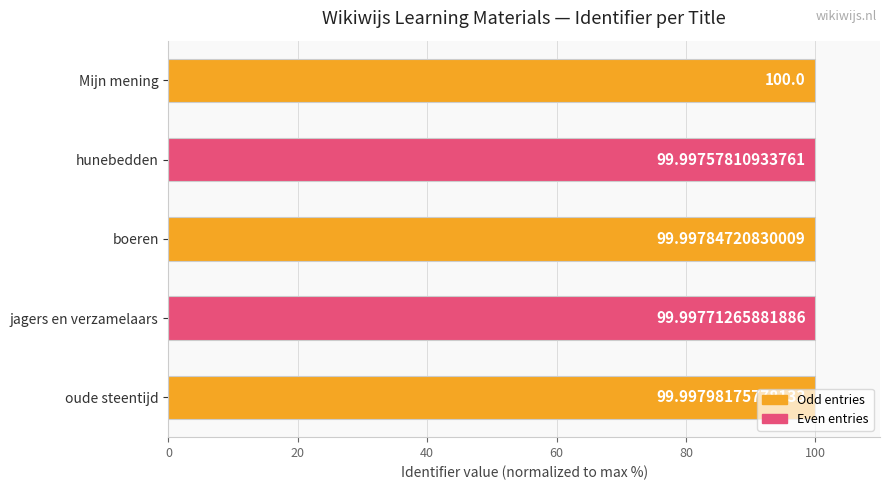

At which label is the value closest to 99?

hunebedden